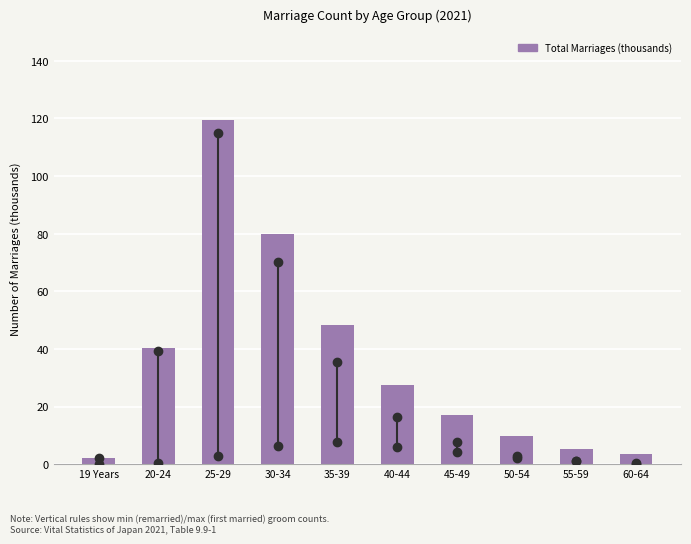

Reading left to right, transcribe all the data shown in this chart.

2.3	40.3	119.6	80.0	48.4	27.7	17.3	9.7	5.5	3.5